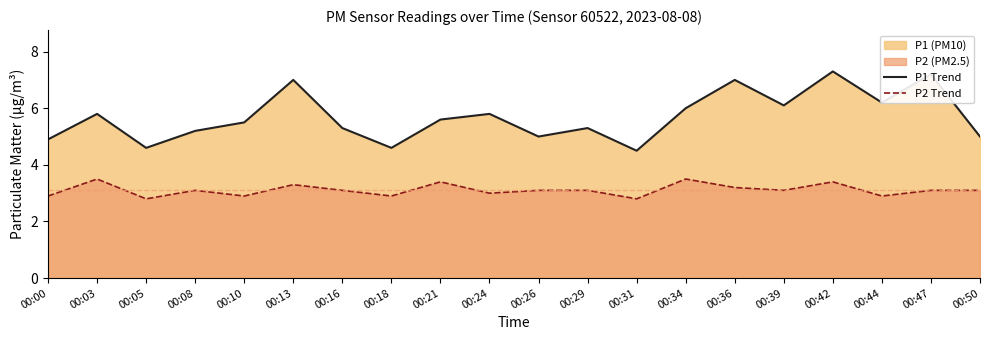

At how many categories does at least one series exceed 5?

14